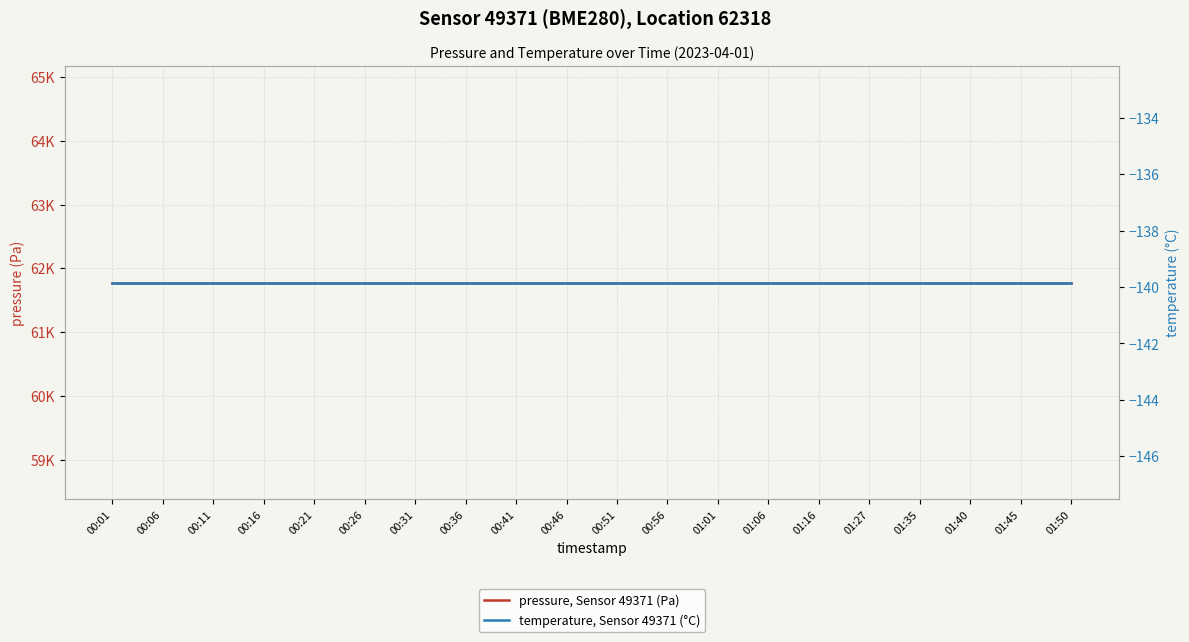

Count the number of data series in this chart.

2